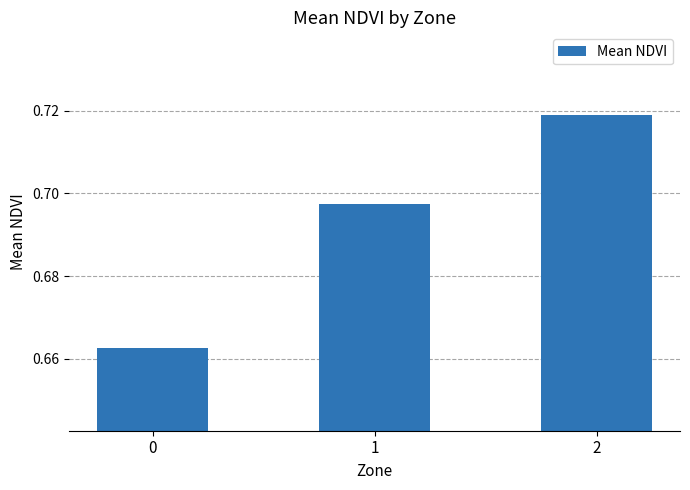

What is the change in value from 0 to 2?

+0.1